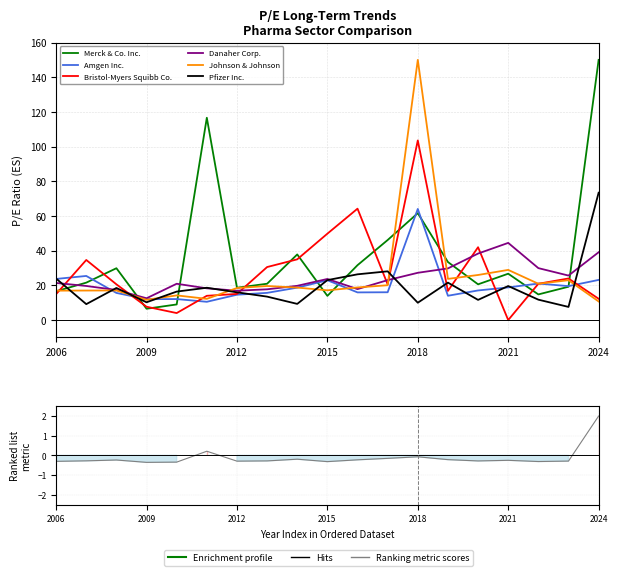

What value does the Bristol-Myers Squibb Co. series have at 2006?

15.0